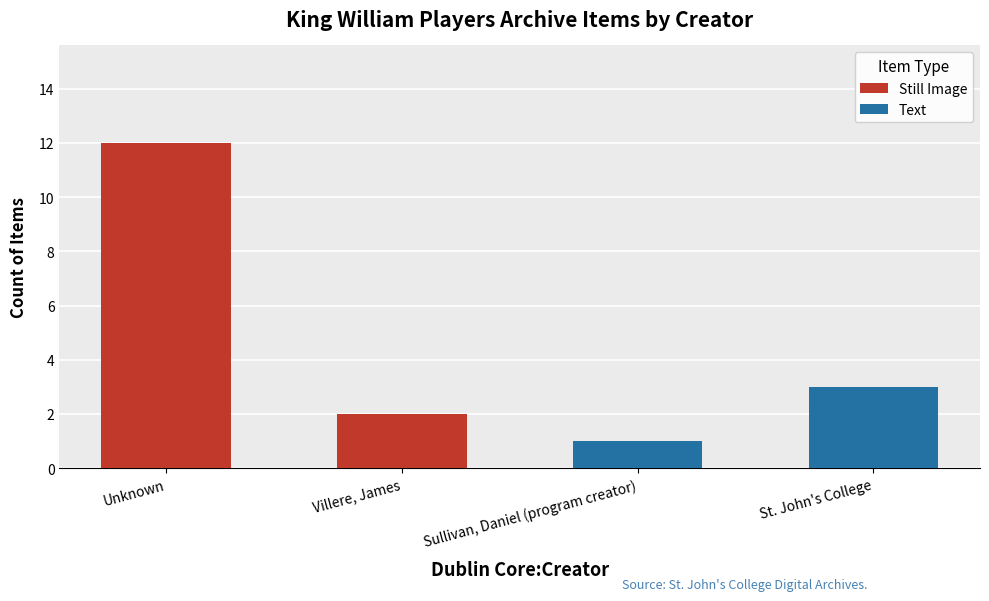

What is the sum of the Still Image values at Sullivan, Daniel (program creator) and Unknown?

12